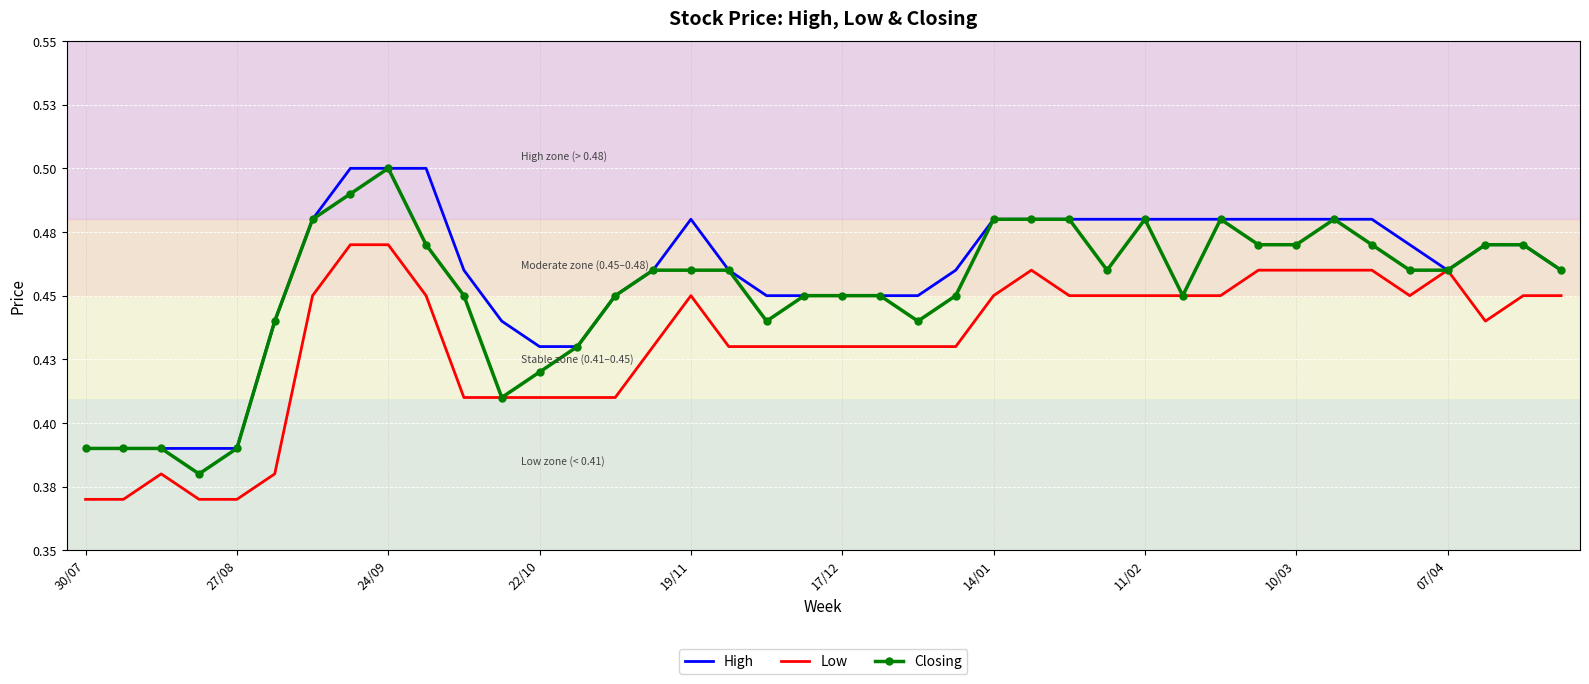

True or false: Low has more than 0 points higher than both neighbors.

True